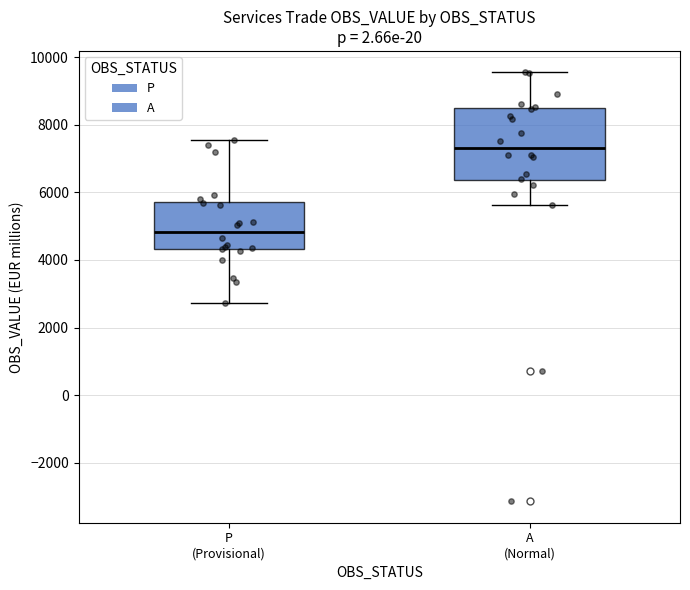

Where does the median line of the box for A (Normal) sit on the y-axis? The values are not printed on the chart, so give them approximately, as read against the axis.

7400